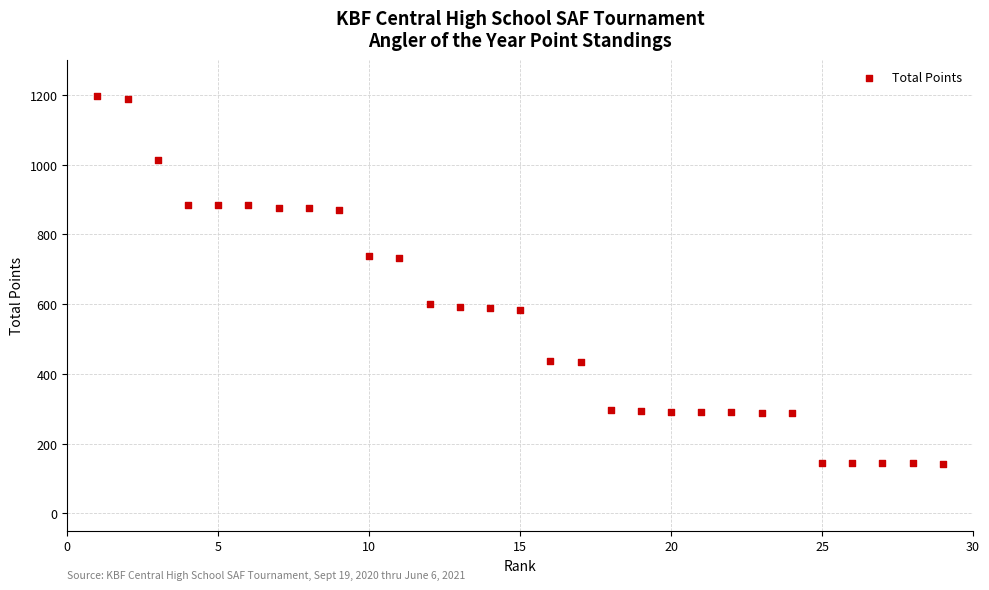

What is the range of X values (max minus min)?

28